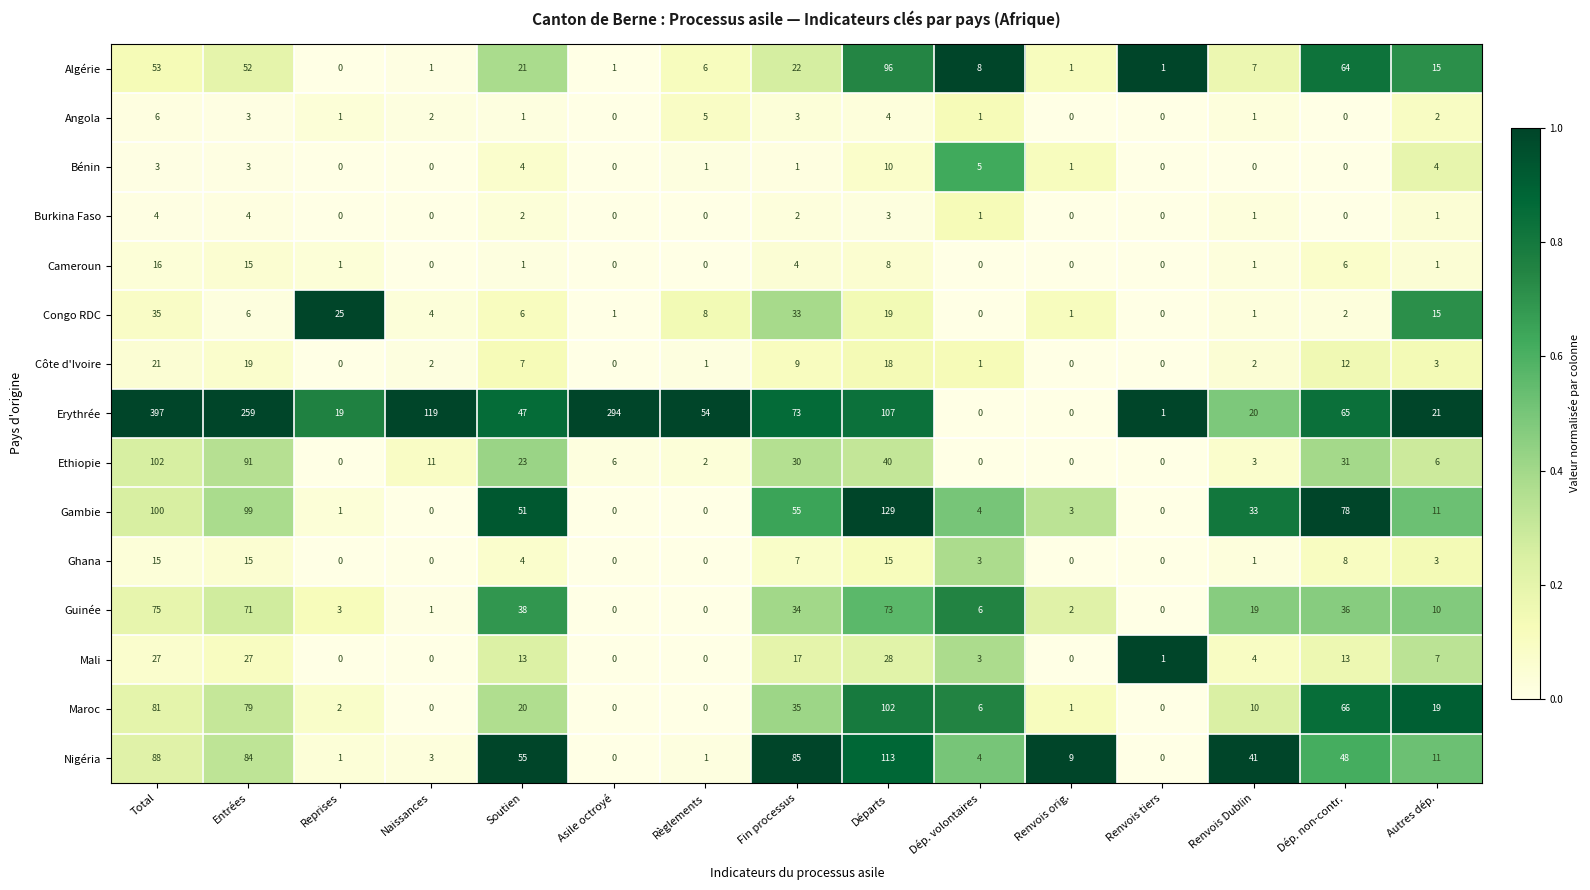

What is the total value across all series at Renvois tiers?

3